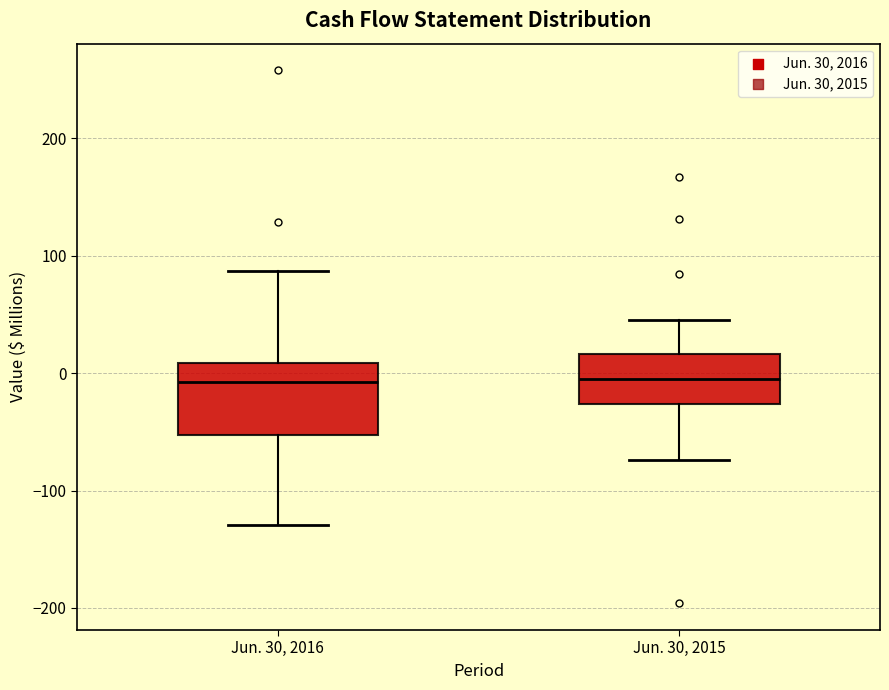

Comparing the boxes themselves (not the whiskers), which one is the tallest?

Jun. 30, 2016